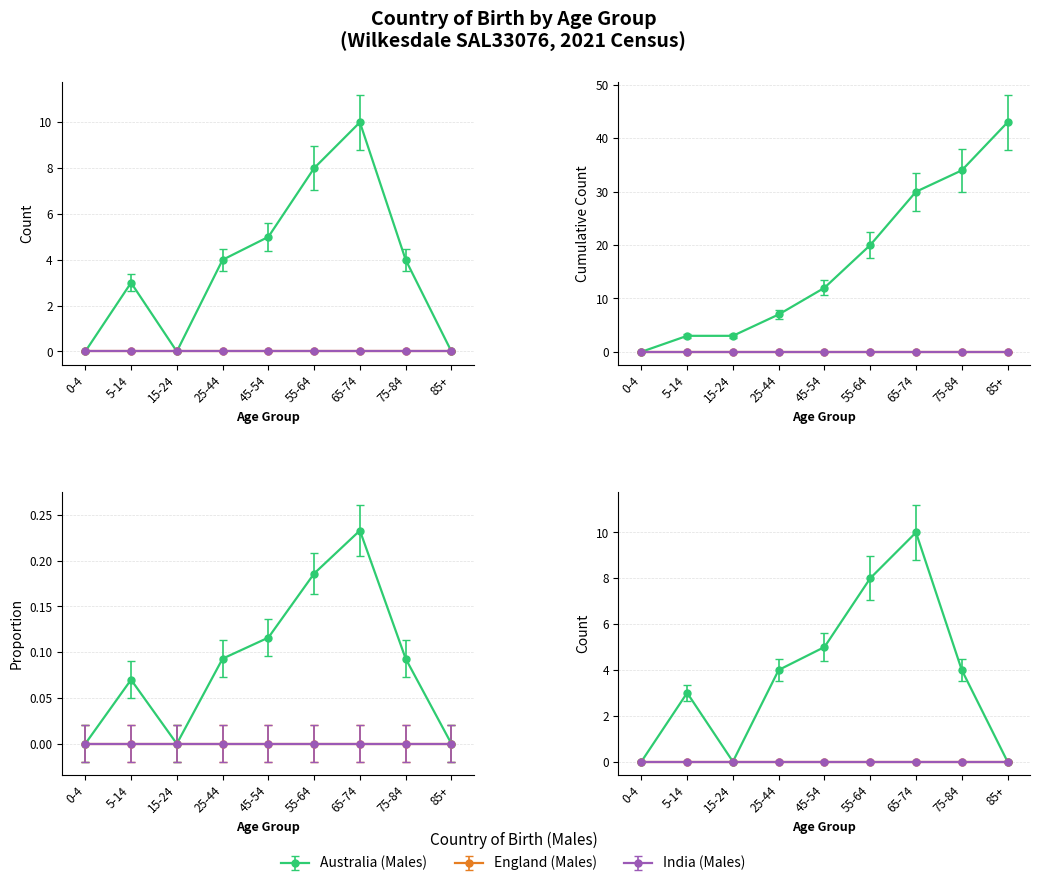

Which series has the largest total across all categories?

Australia (Males)